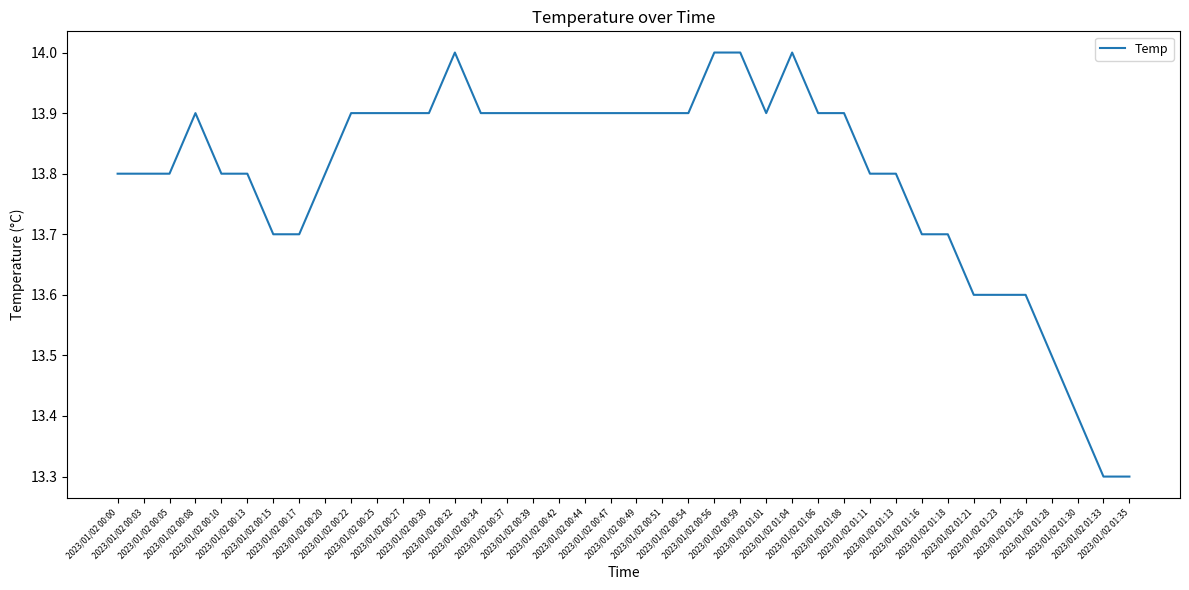

What is the smallest value displayed?

13.3